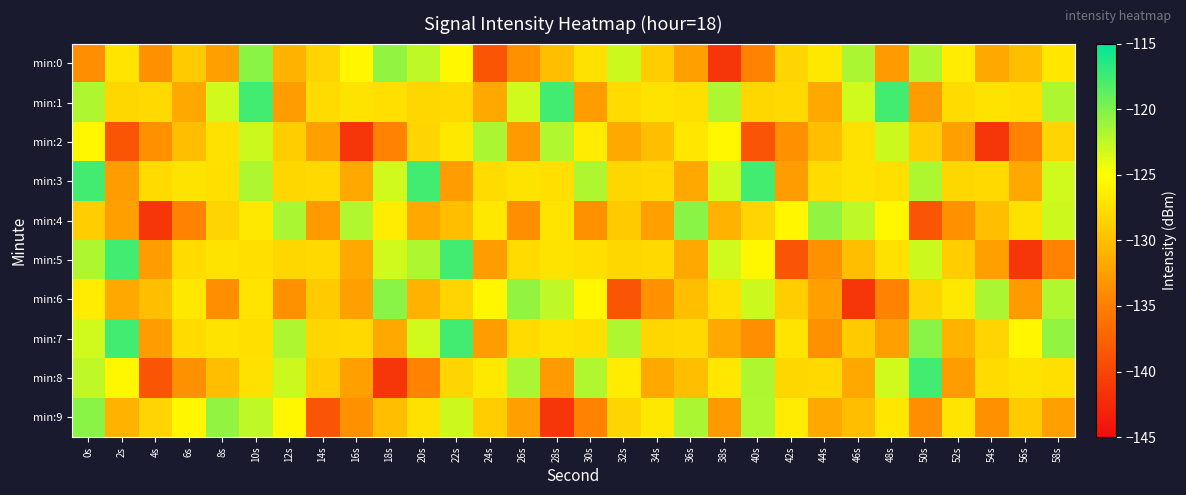

Which series has the widest spread of values?

min:5